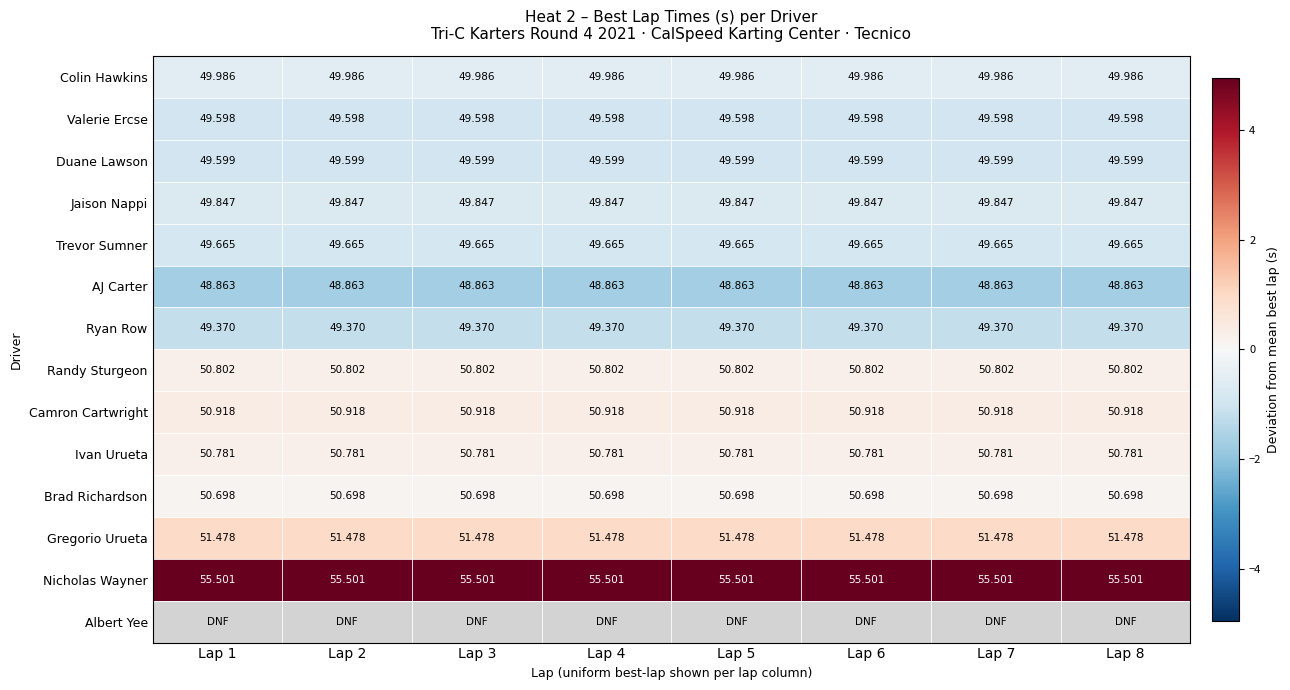

Is the value of Brad Richardson at Lap 2 greater than the value of AJ Carter at Lap 4?

Yes